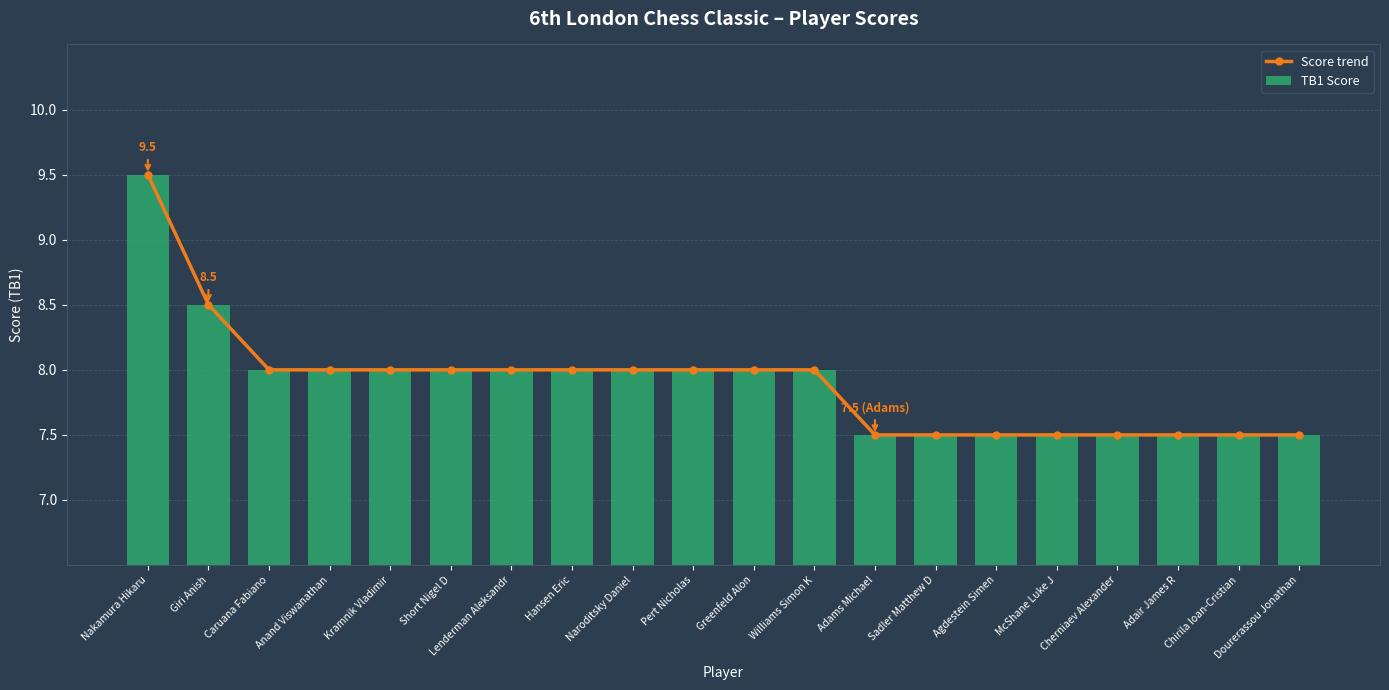

What is the maximum value for TB1 Score?

9.5